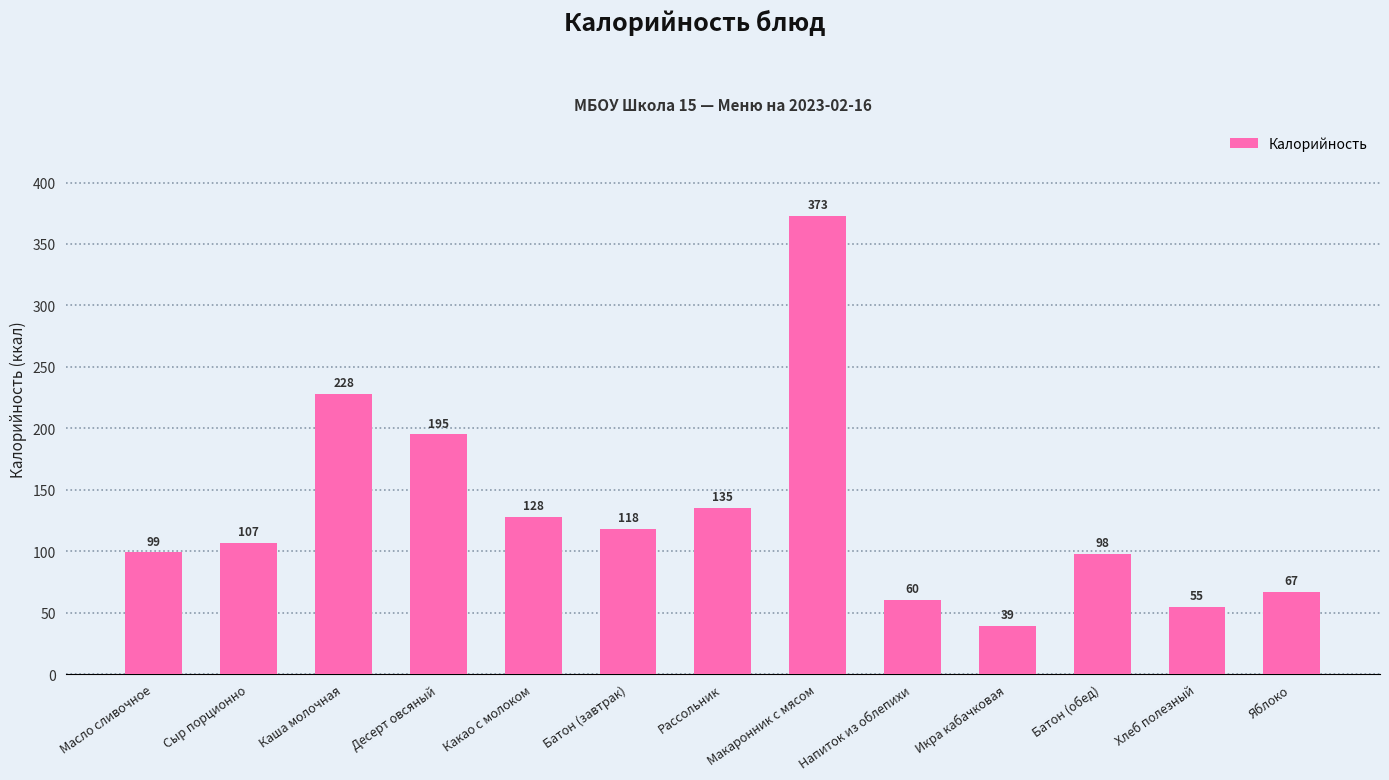

How many bars are there in total?

13